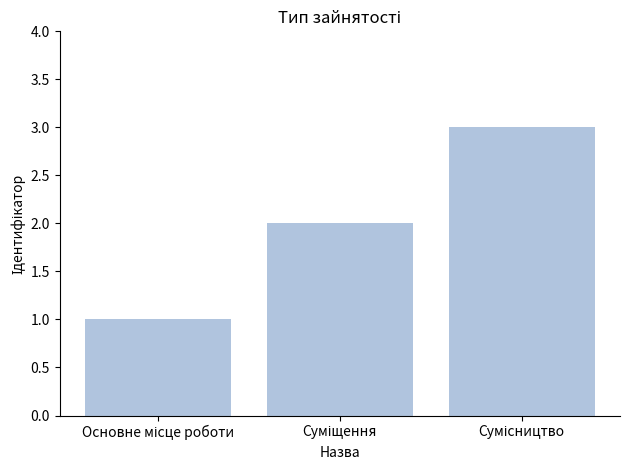

What is the sum of all values?

6